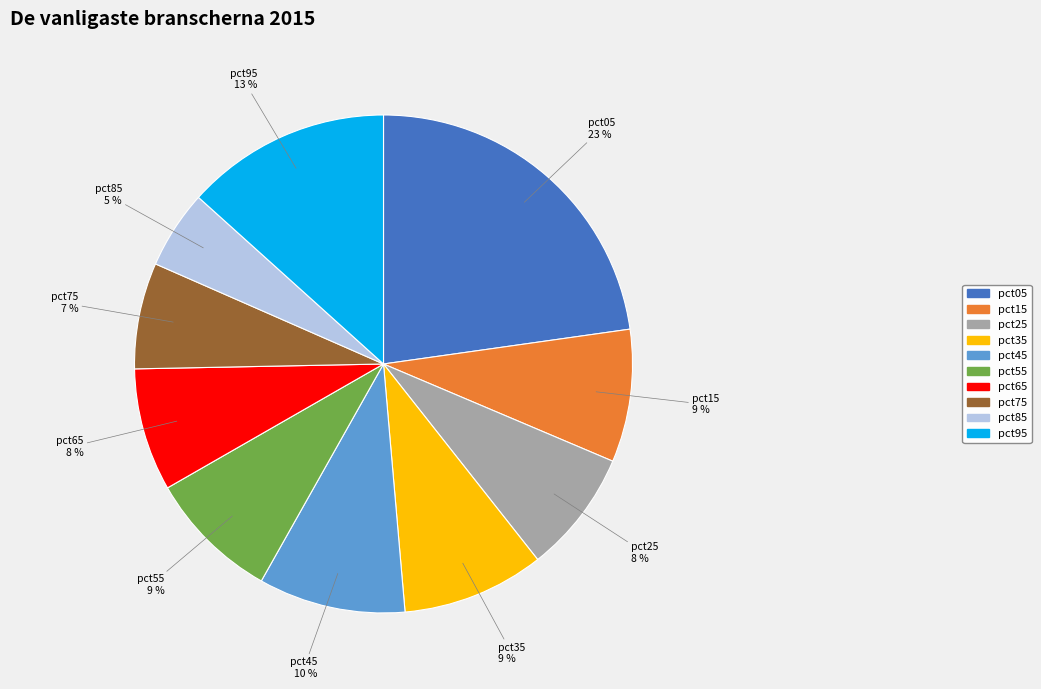

Is the sum of pct75 and pct05 greater than half?

No